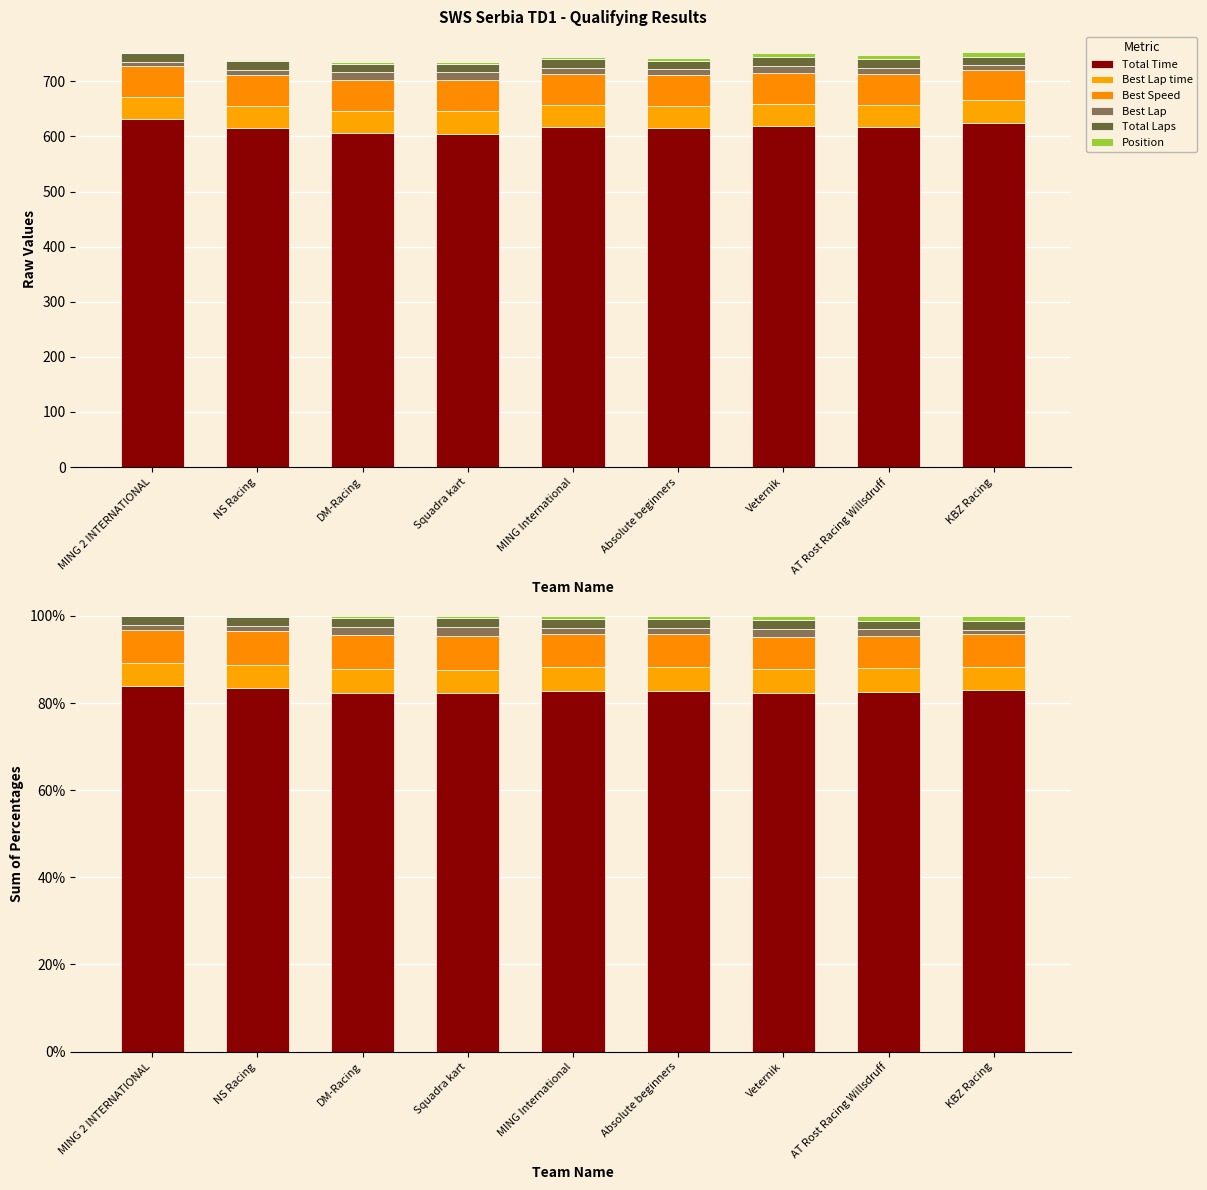

What is the total value across all series at Absolute beginners?

100.0